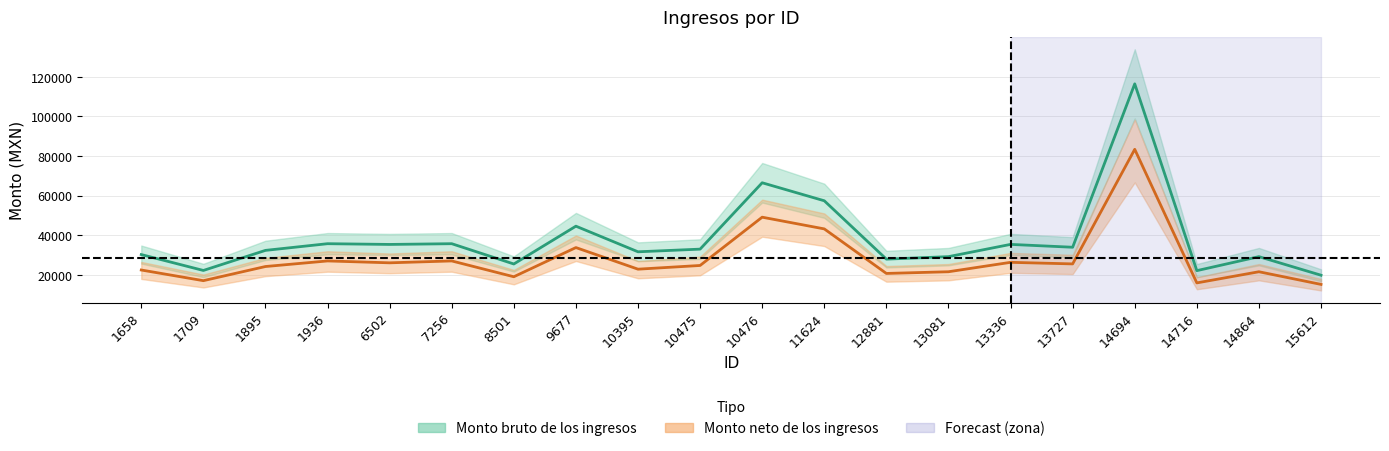

What is the value of the Monto bruto de los ingresos point at the 10th from the left?

33083.4